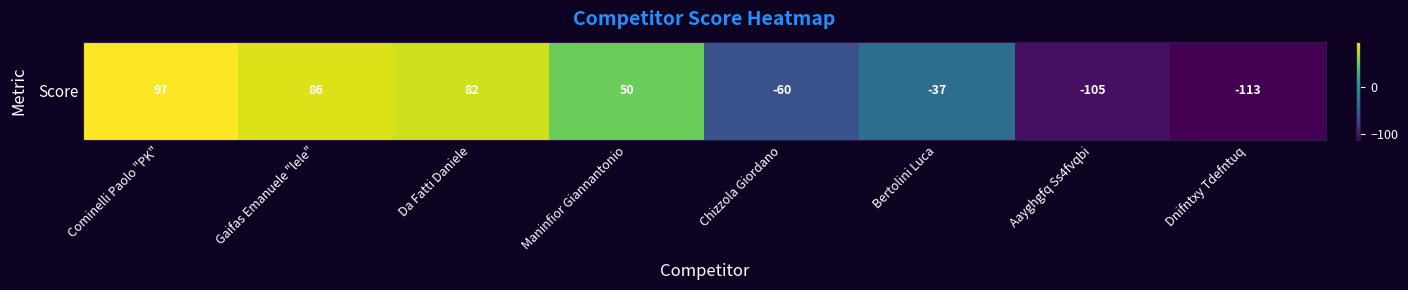

What is the sum of the values at Cominelli Paolo "PK" and Da Fatti Daniele?

179